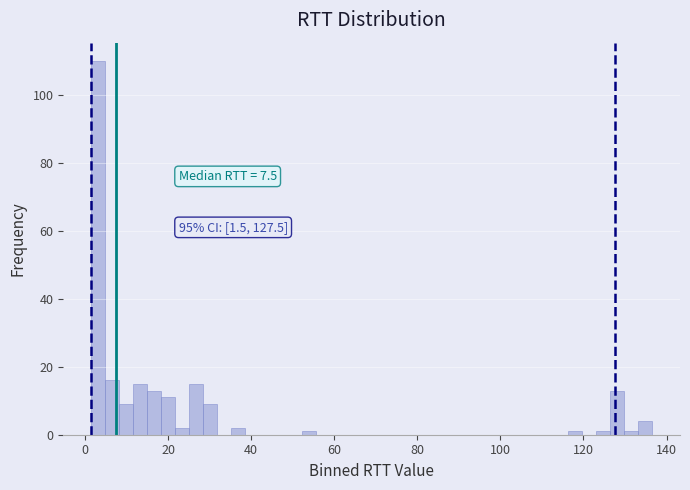

Read against the x-axis, roughly where is the centre of the tallest bar?

4